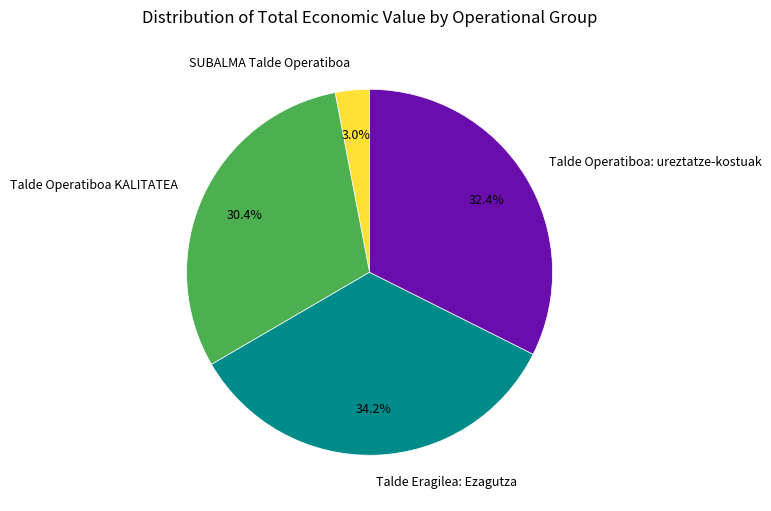

The SUBALMA Talde Operatiboa slice represents 15% of the pie. True or false?

False